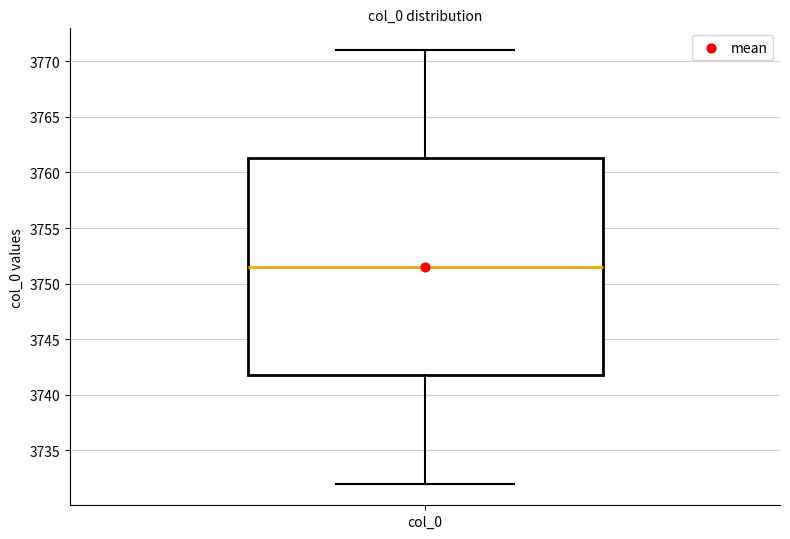

Transcribe this box plot: give where the median line is, the range the box spans, and where the two whiskers end, as read against the y-axis. The values are not printed on the chart, so give them approximately, as read against the axis.

median 3751.5, box 3742.0 to 3761.5, whiskers 3732.0 to 3771.0